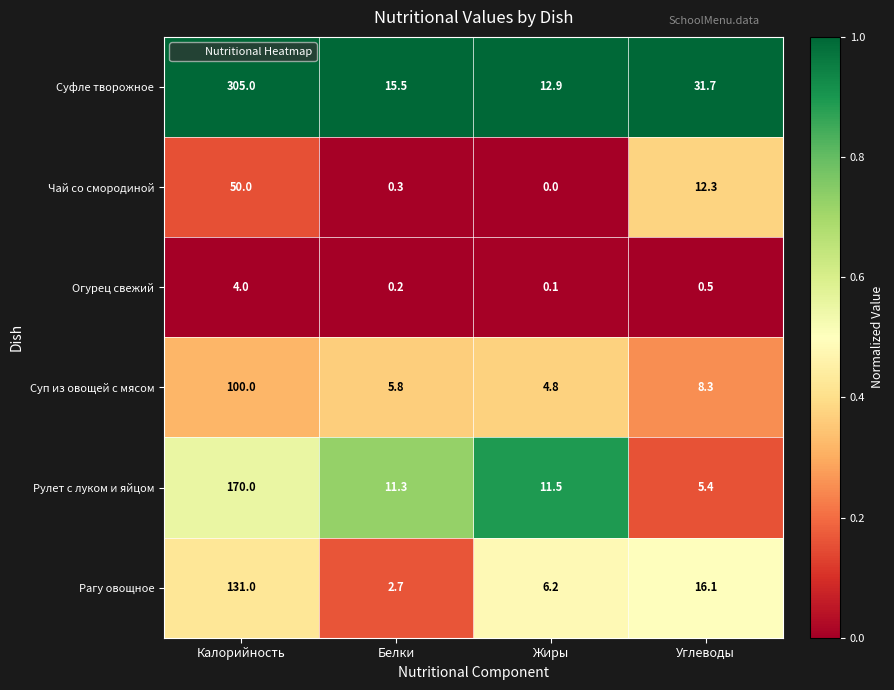

Which label corresponds to the largest value in the chart?

Калорийность